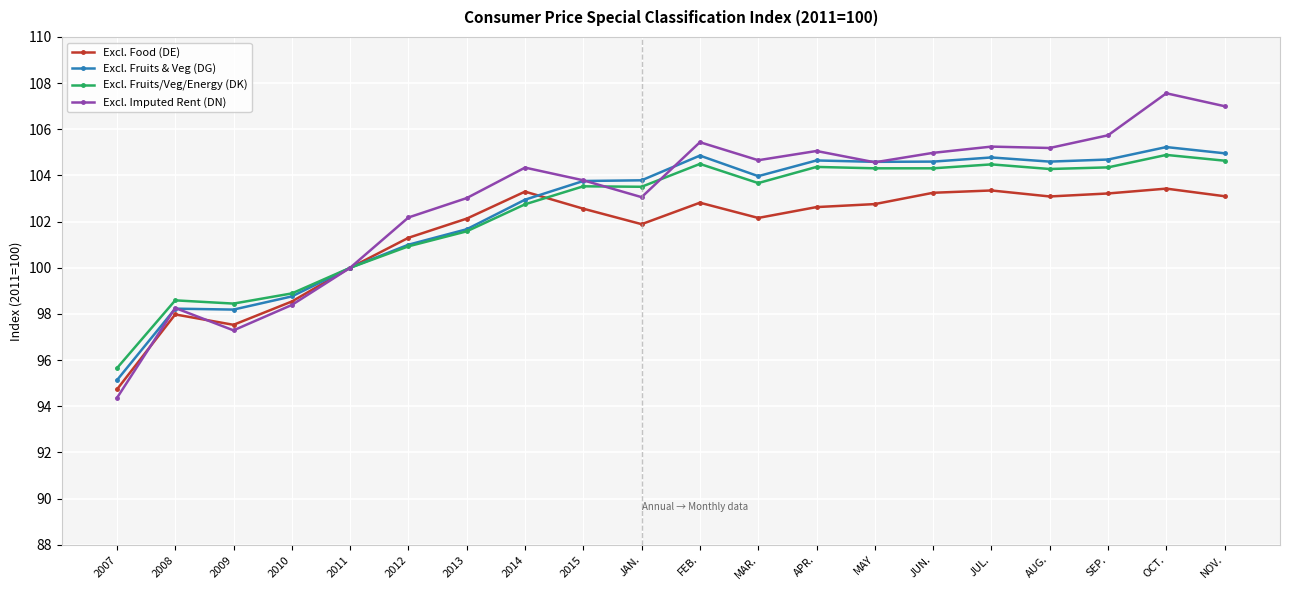

Is the value of Excl. Imputed Rent (DN) at OCT. greater than the value of Excl. Food (DE) at SEP.?

Yes